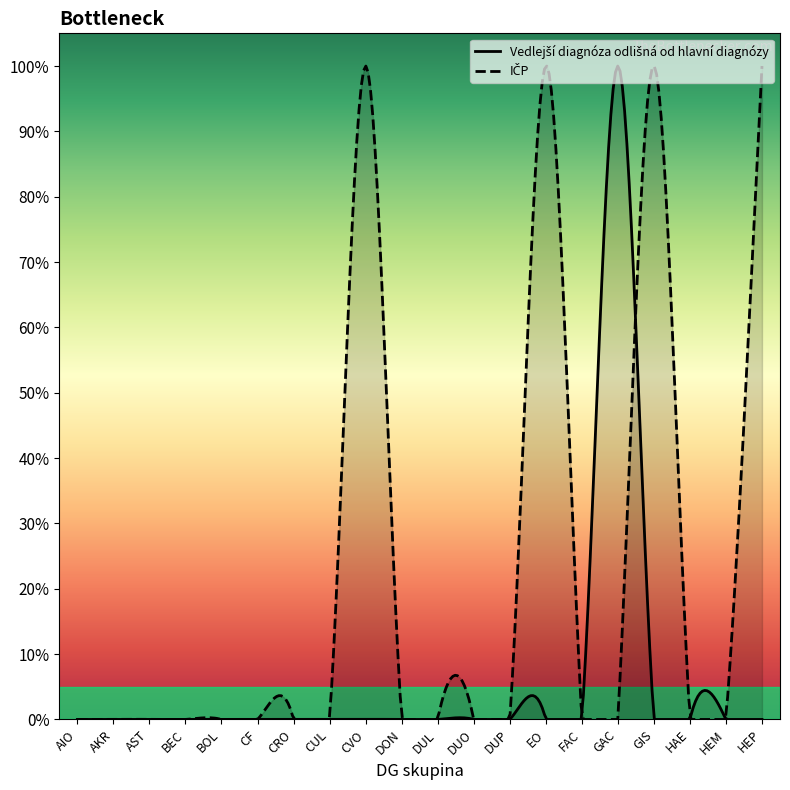

True or false: IČP has more than 1 points higher than both neighbors.

True